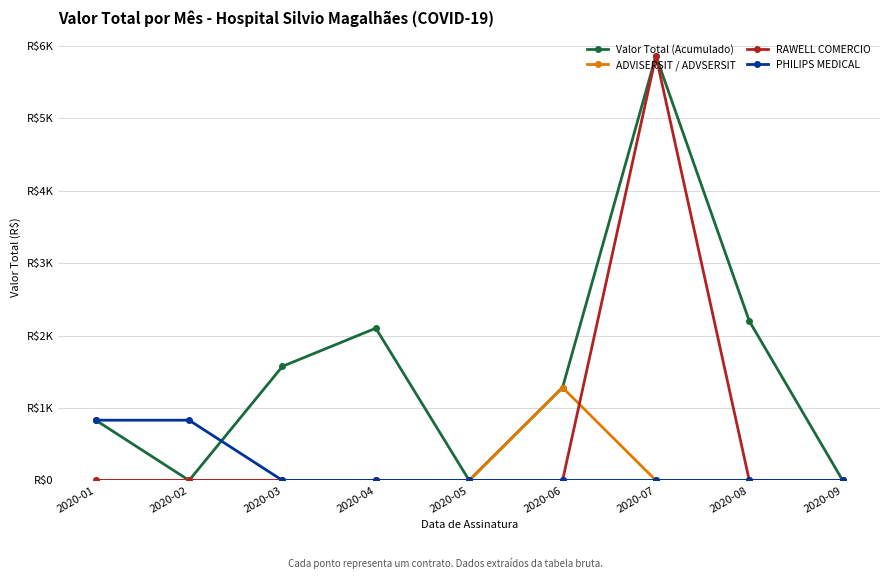

True or false: PHILIPS MEDICAL has a value of -273.2 at 2020-04.

False